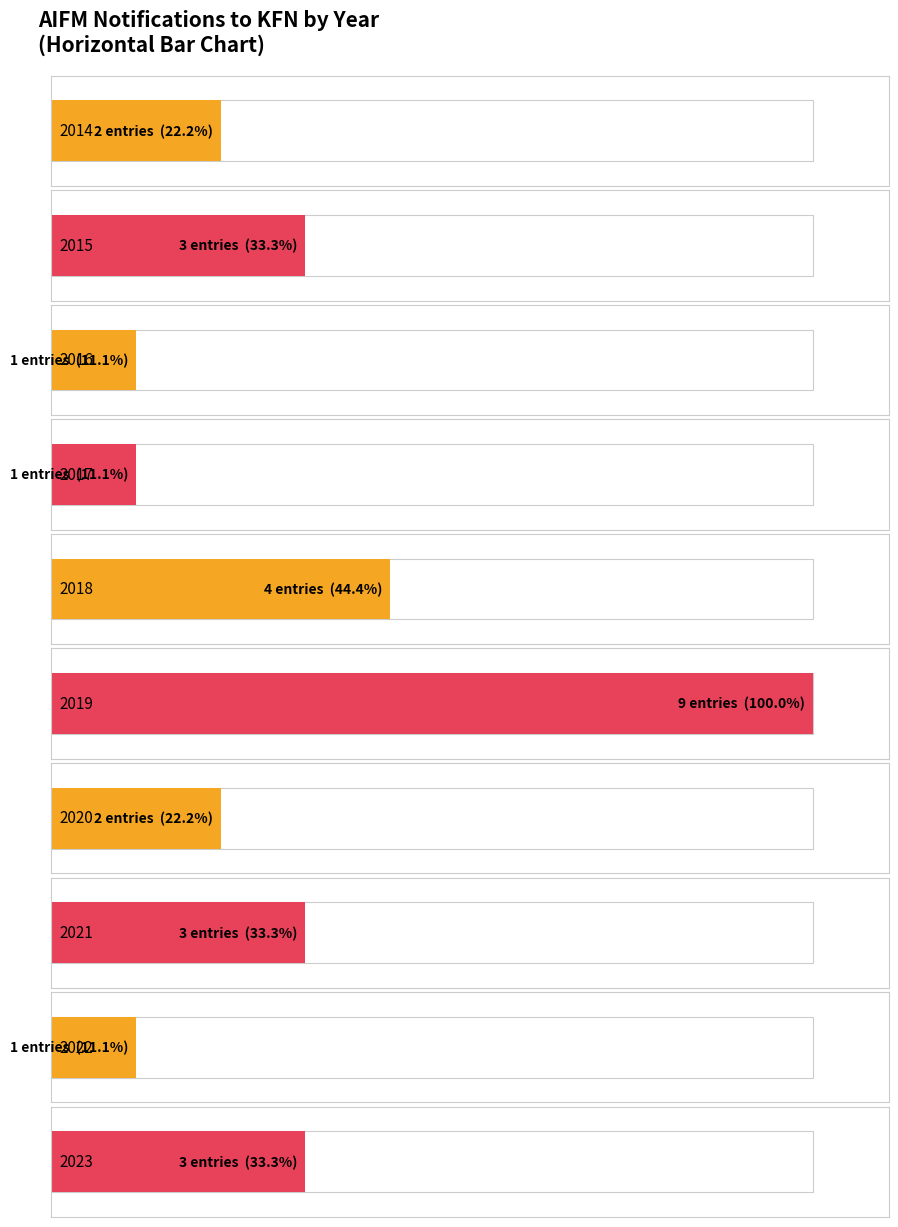

Count the number of values greater than 2.

5